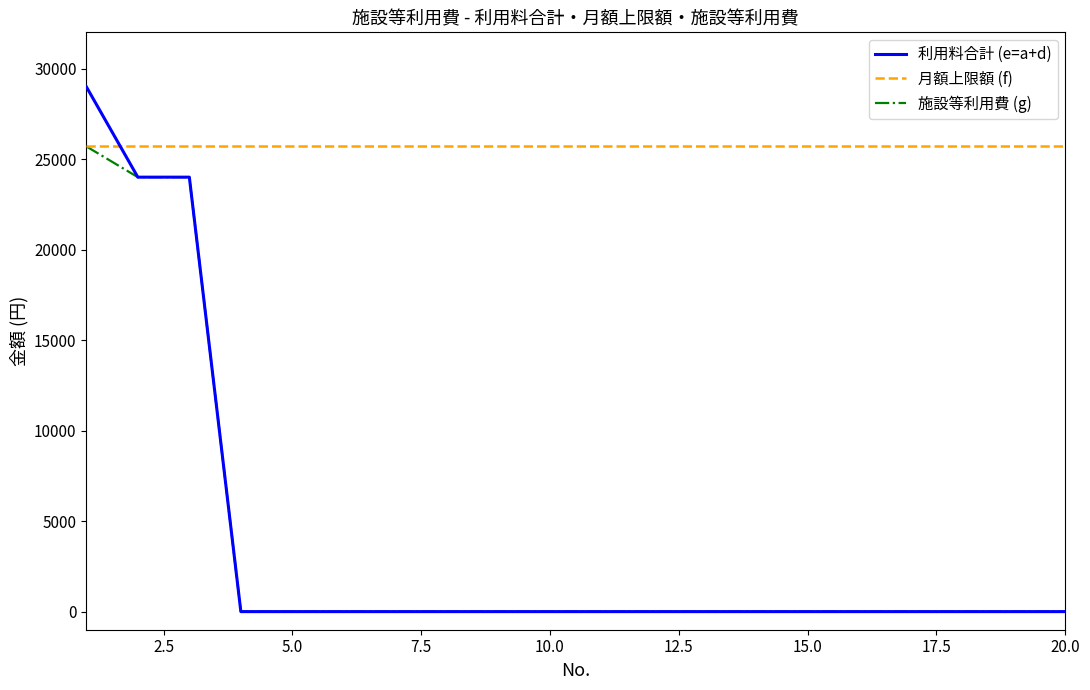

What is the minimum value for 月額上限額 (f)?

25700